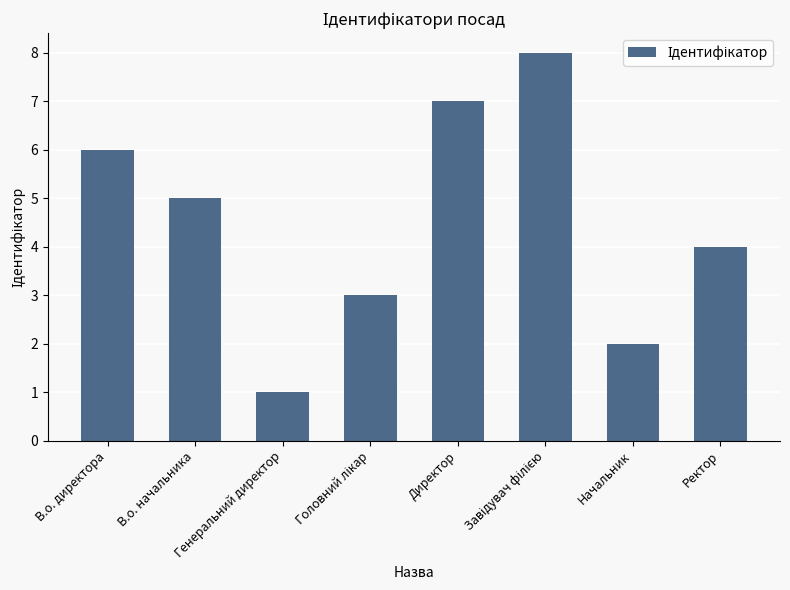

Count the number of data series in this chart.

1